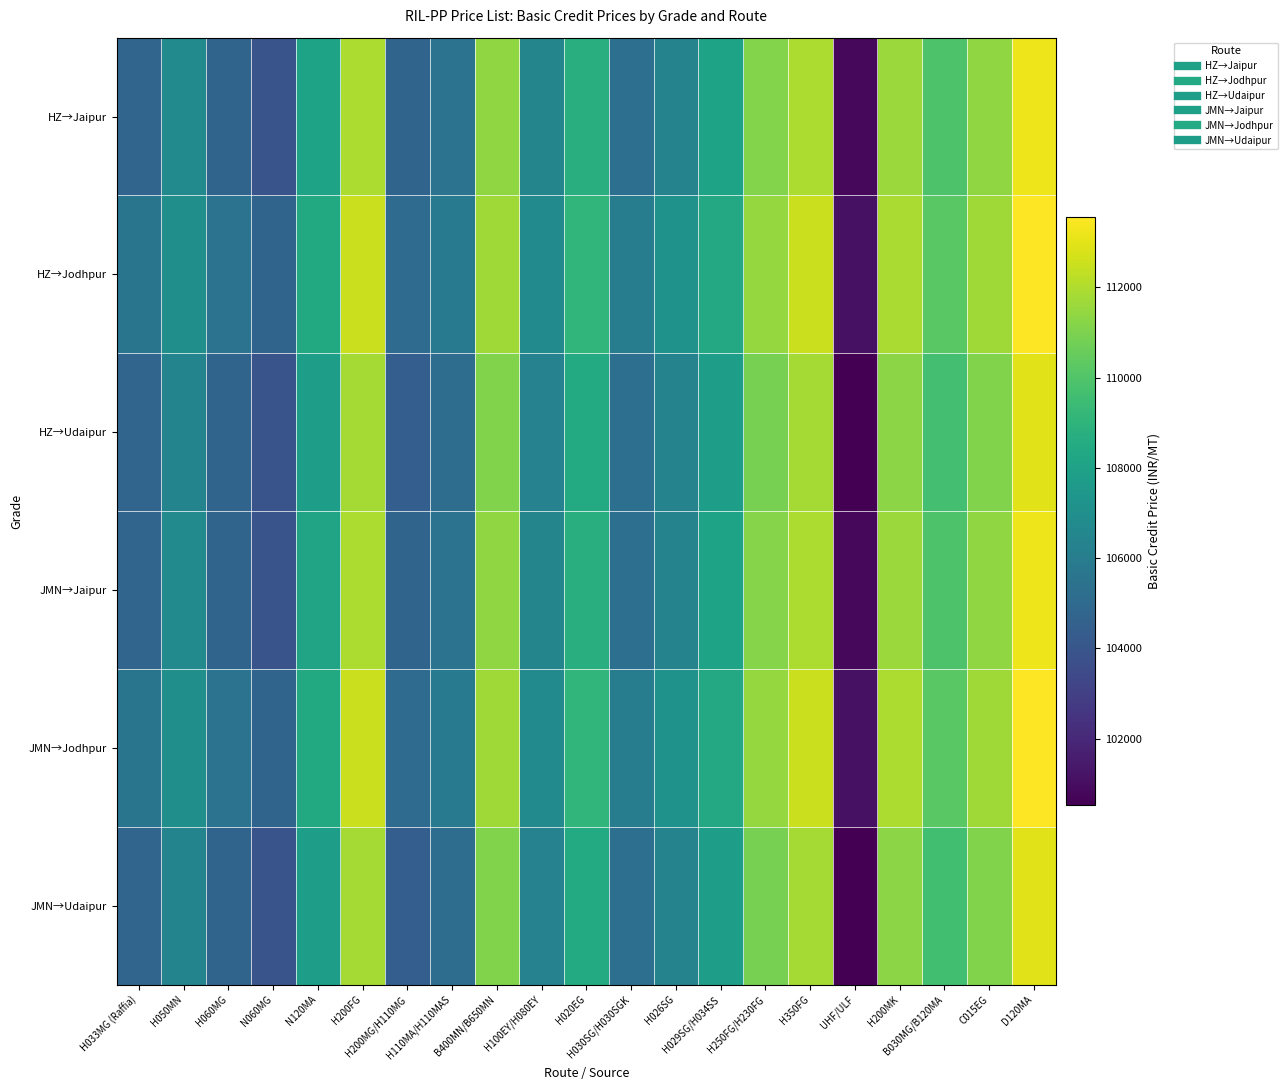

At which category is the sum across all series the highest?

D120MA